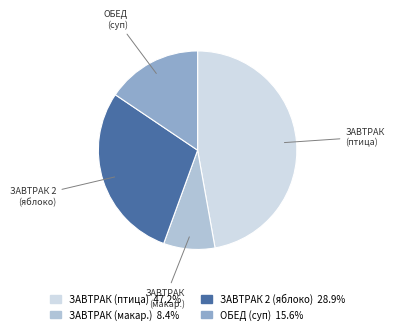

Approximately how many times larger is the value at ОБЕД (суп) compared to ЗАВТРАК 2 (яблоко)?

0.5